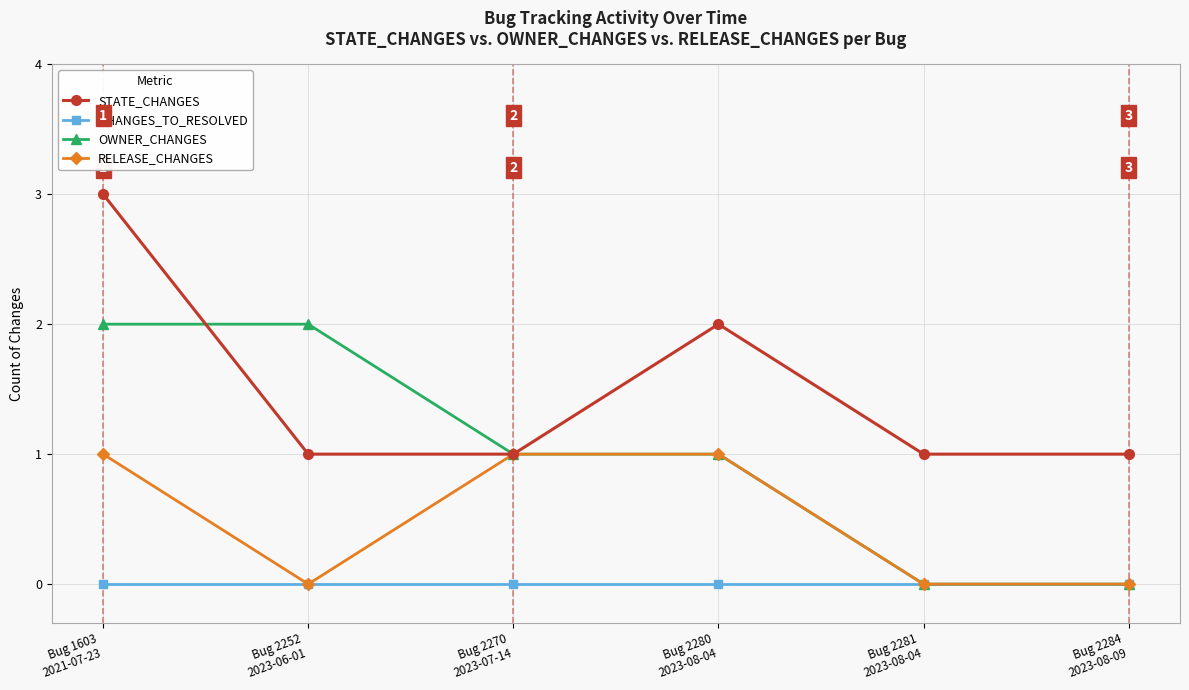

What is the difference between the highest and lowest values at Bug 1603
2021-07-23?

3